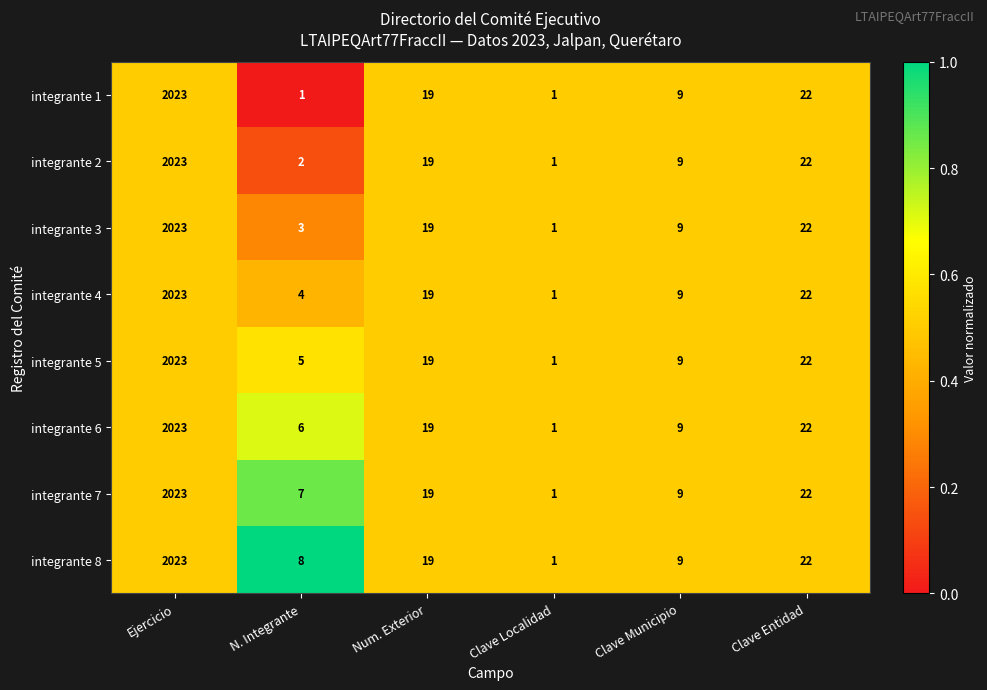

Which series has the largest total across all categories?

integrante 8